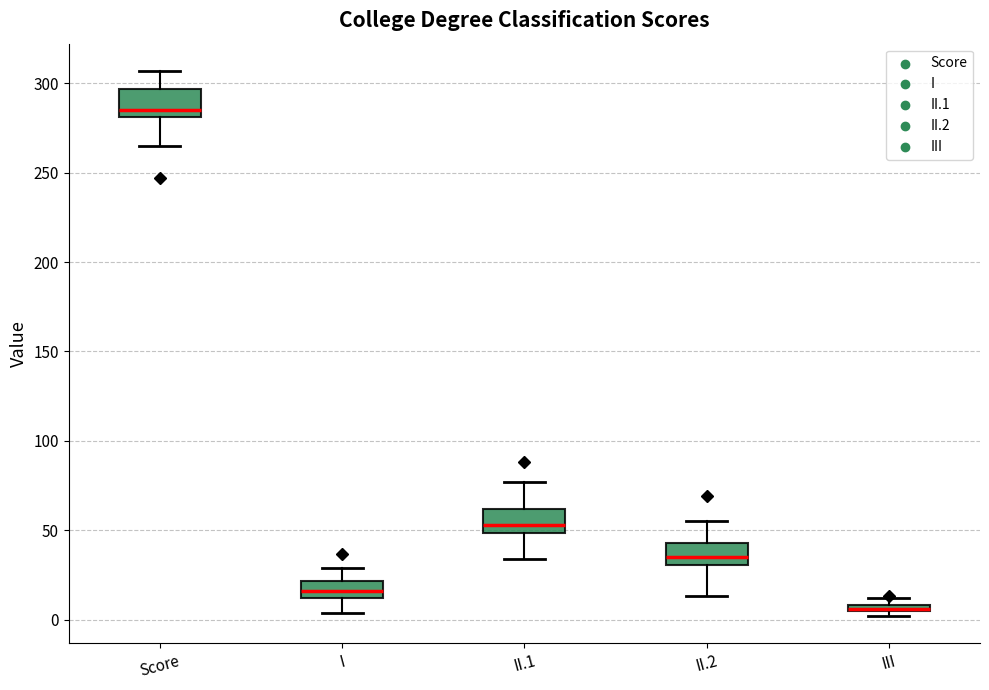

Where does the lower whisker of the box for II.2 end on the y-axis? The values are not printed on the chart, so give them approximately, as read against the axis.

15